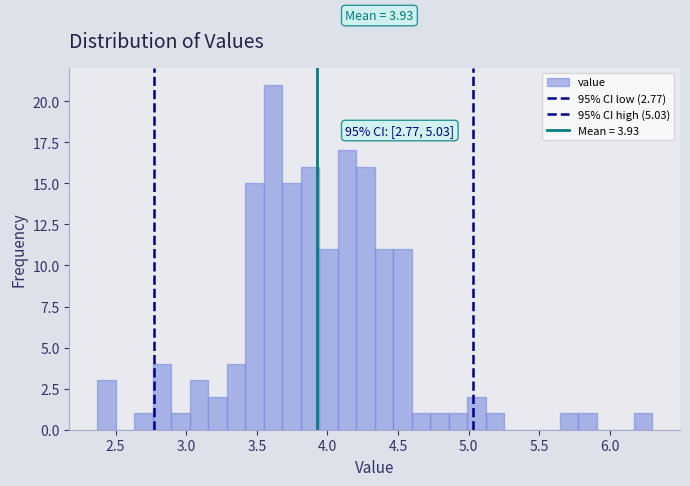

Around what value on the x-axis is the tallest bar? Give the approximate position of its centre, as read against the axis.

3.60